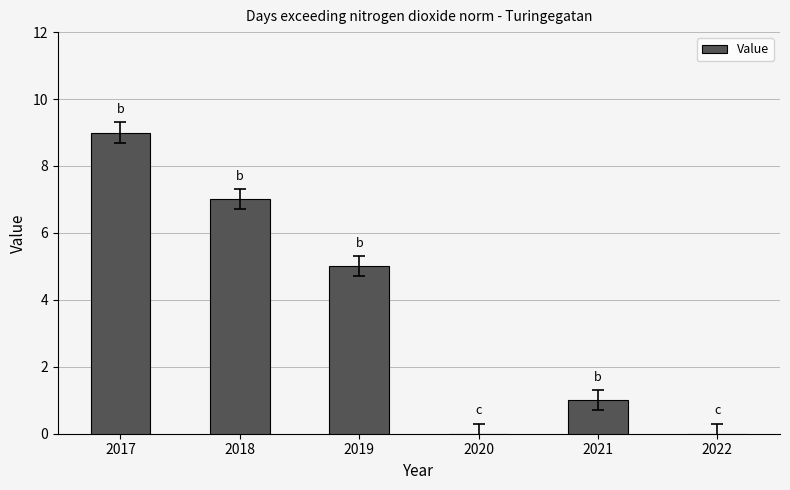

Reading left to right, extract all data points from this chart.

9	7	5	0	1	0